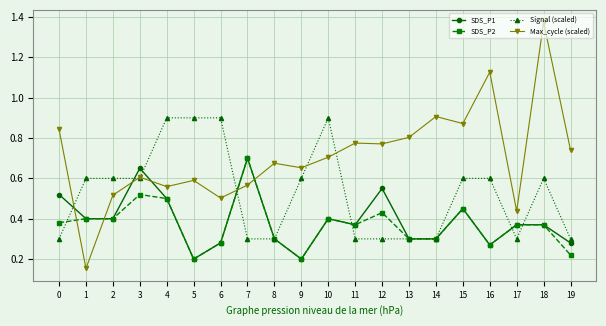

Which series has the largest total across all categories?

Max_cycle (scaled)